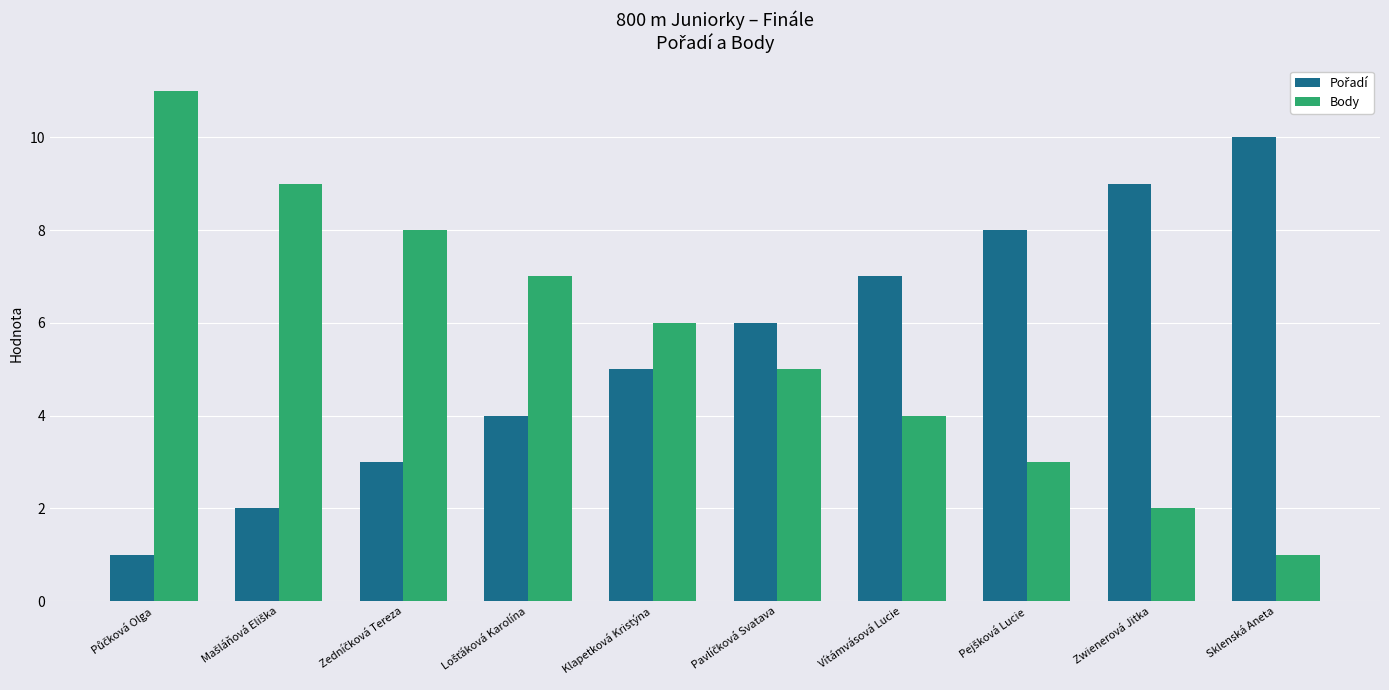

What is the highest value of the Body series?

11